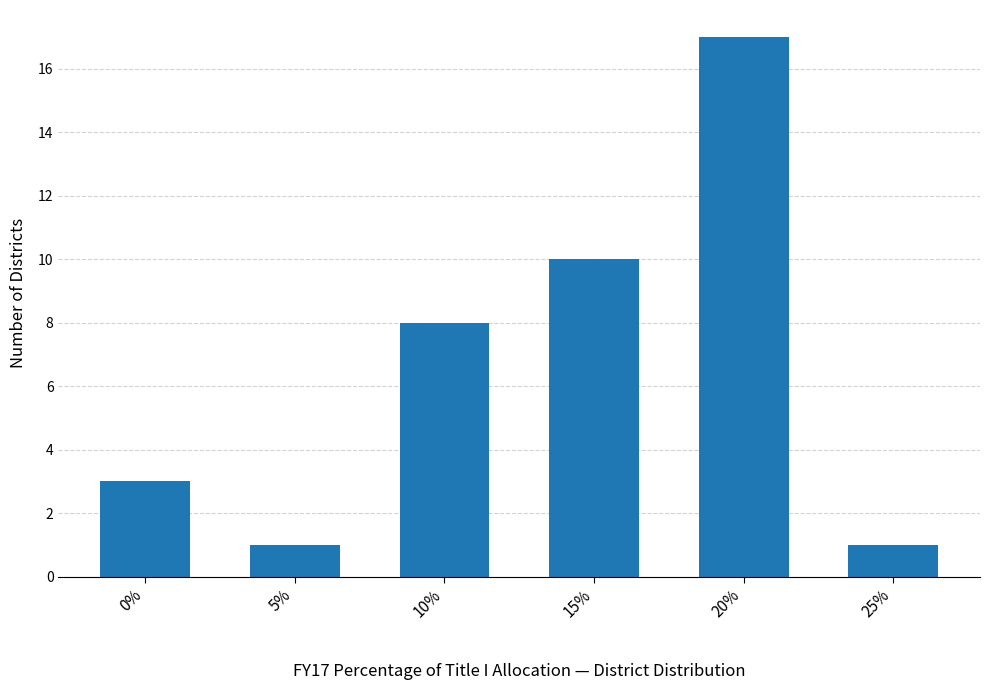

What is the approximate value at 10%, to the nearest 10?

10